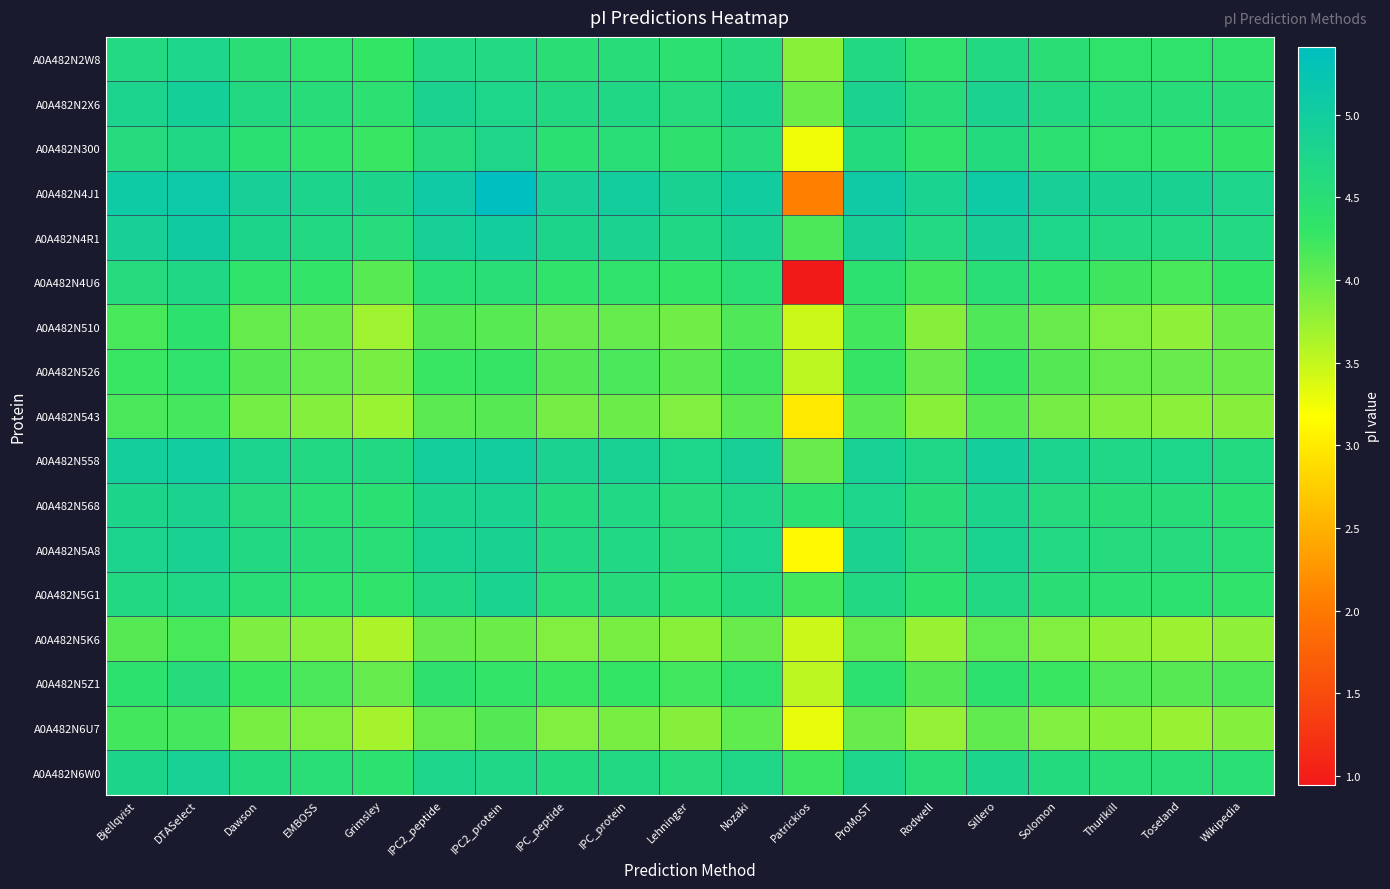

Which series has the largest total across all categories?

A0A482N4J1